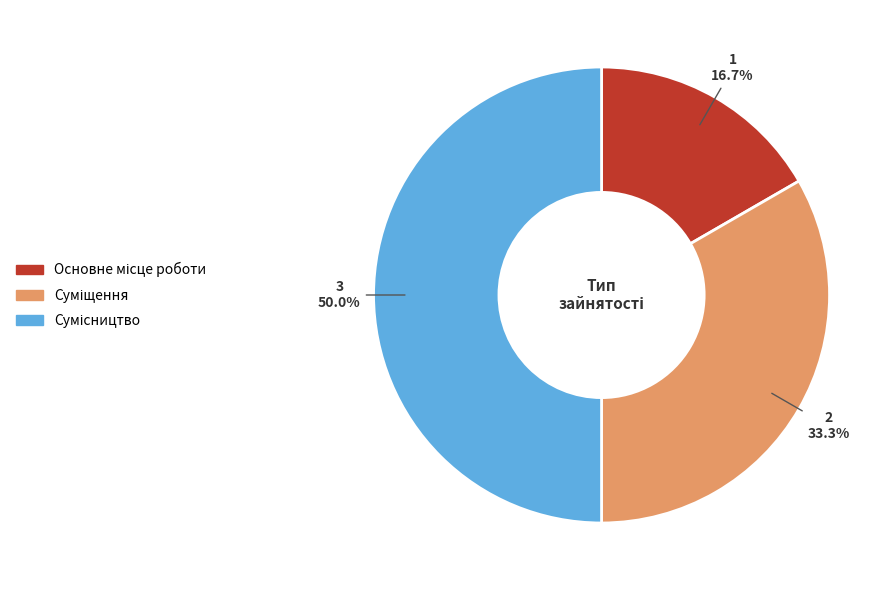

To the nearest percent, what is the average slice percentage?

33%